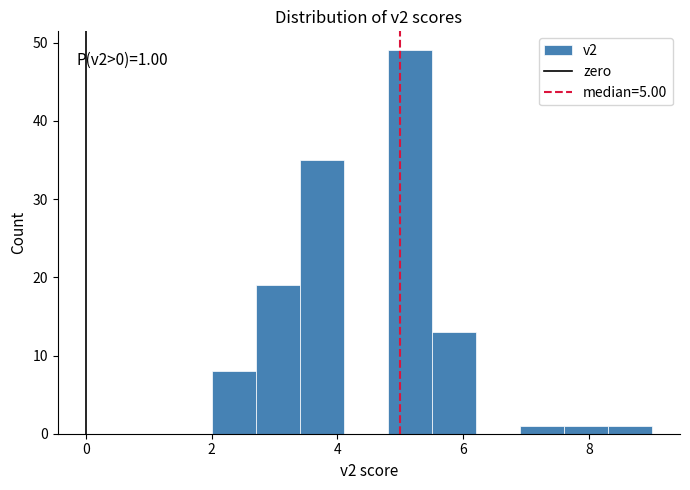

Around what value on the x-axis is the tallest bar? Give the approximate position of its centre, as read against the axis.

5.2